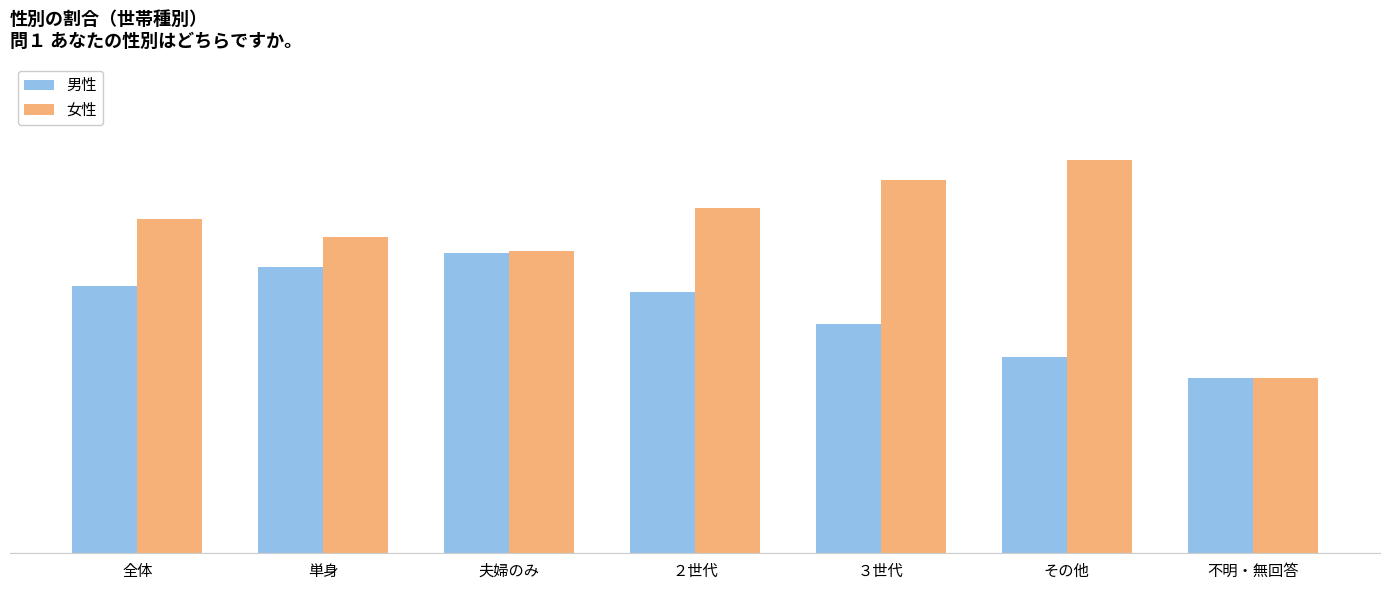

Which series has the largest range (max minus min)?

女性